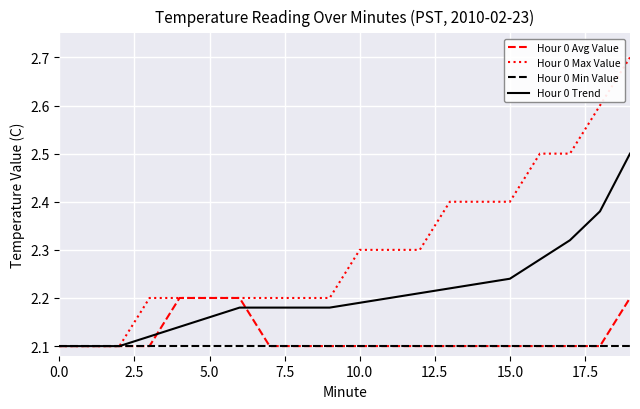

Which series has the widest spread of values?

Hour 0 Max Value